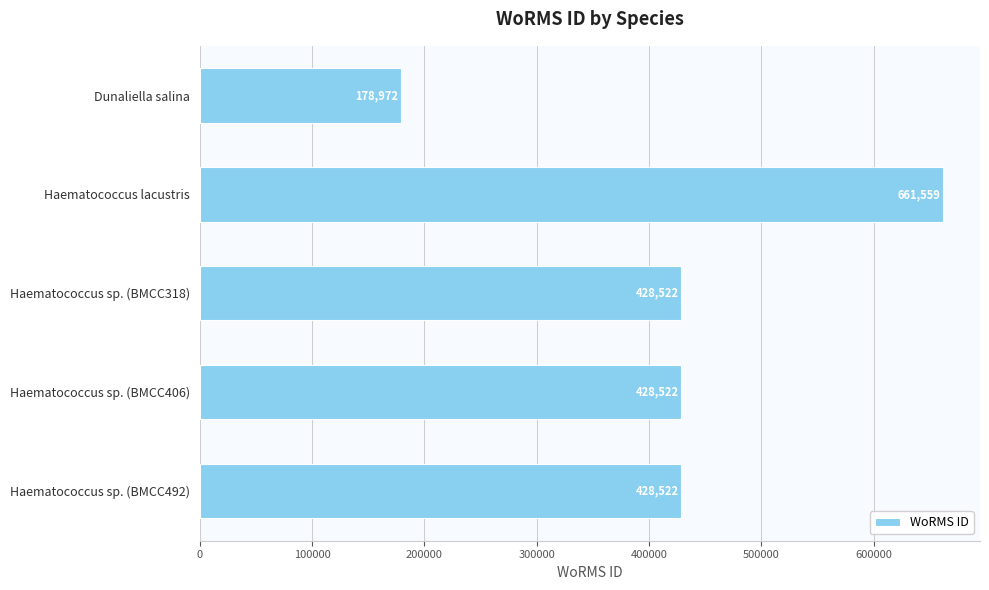

What is the maximum value shown in the chart?

661559